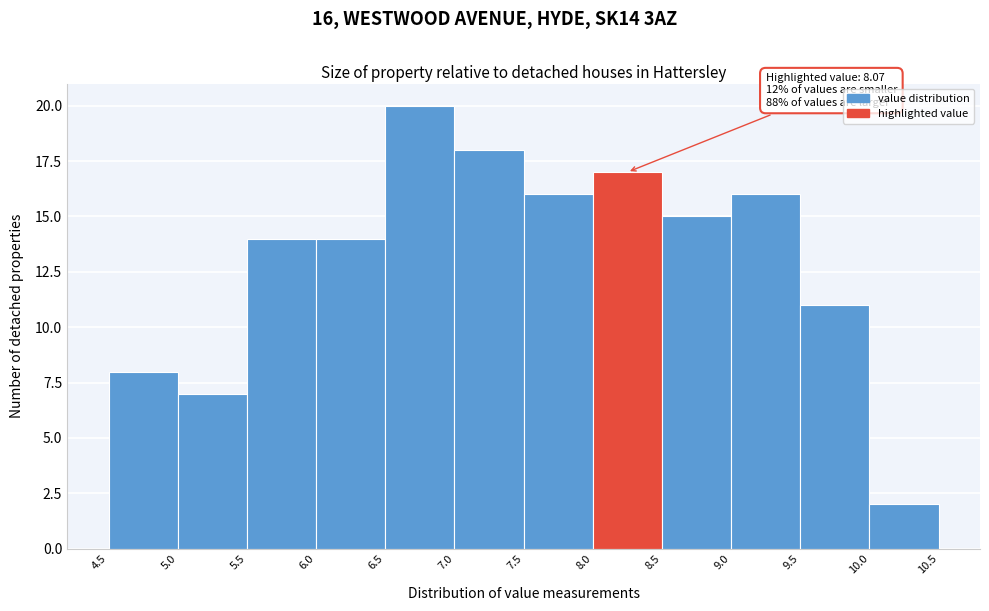

Over which range of the x-axis is the bar tallest?

6.5 to 7.0